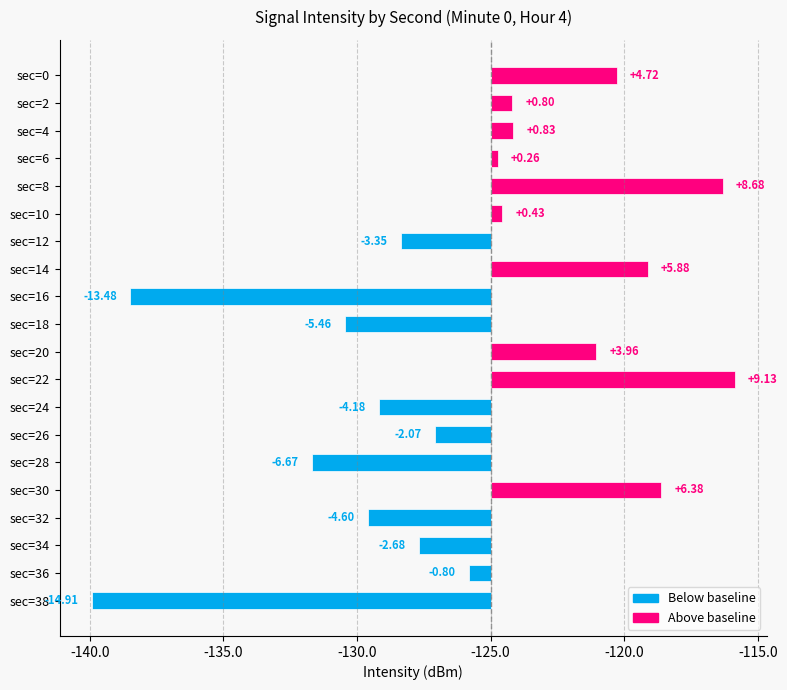

What is the difference between the maximum and minimum values?

24.0